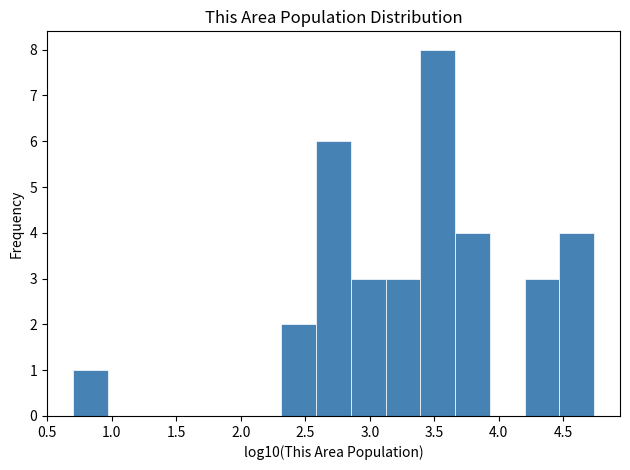

Reading left to right, transcribe this chart: for each bar, give the range it covers on the x-axis and its height. Neither the bar edges nor the heights are printed on the chart, so give them approximately, as read against the axes.

0.70 to 0.95: 1
0.95 to 1.25: 0
1.25 to 1.50: 0
1.50 to 1.80: 0
1.80 to 2.05: 0
2.05 to 2.30: 0
2.30 to 2.60: 2
2.60 to 2.85: 6
2.85 to 3.10: 3
3.10 to 3.40: 3
3.40 to 3.65: 8
3.65 to 3.95: 4
3.95 to 4.20: 0
4.20 to 4.45: 3
4.45 to 4.75: 4